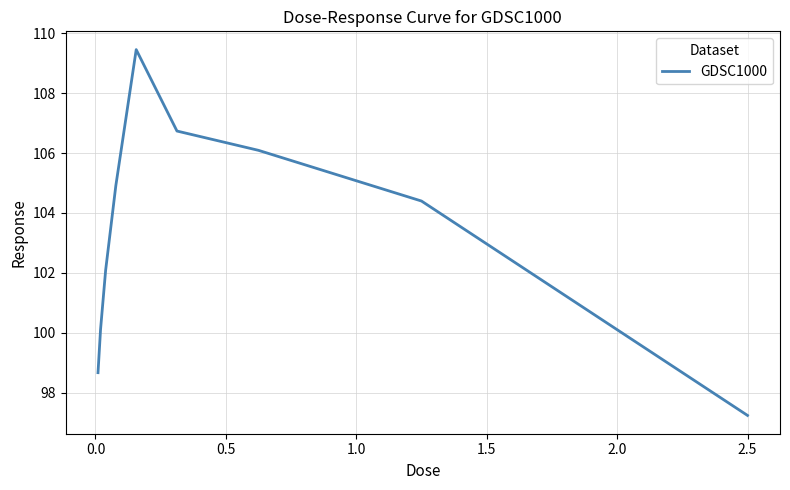

What is the greatest value displayed?

109.5